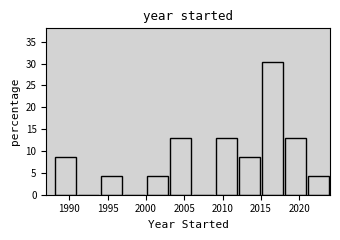

Reading left to right, list every bar in this chart as the range it spans on the x-axis followed by its height. The values are not printed on the chart, so give them approximately, as read against the axis.

1988 to 1991: 8.5
1991 to 1994: 0
1994 to 1997: 4.5
1997 to 2000: 0
2000 to 2003: 4.5
2003 to 2006: 13.0
2006 to 2009: 0
2009 to 2012: 13.0
2012 to 2015: 8.5
2015 to 2018: 30.5
2018 to 2021: 13.0
2021 to 2024: 4.5